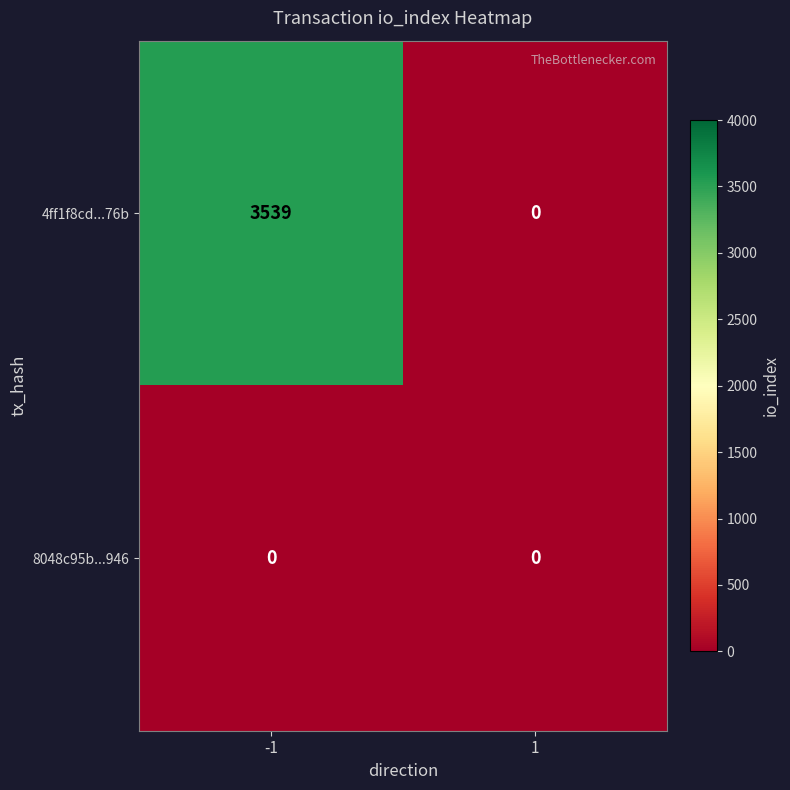

Which series has the largest total across all categories?

4ff1f8cd...76b